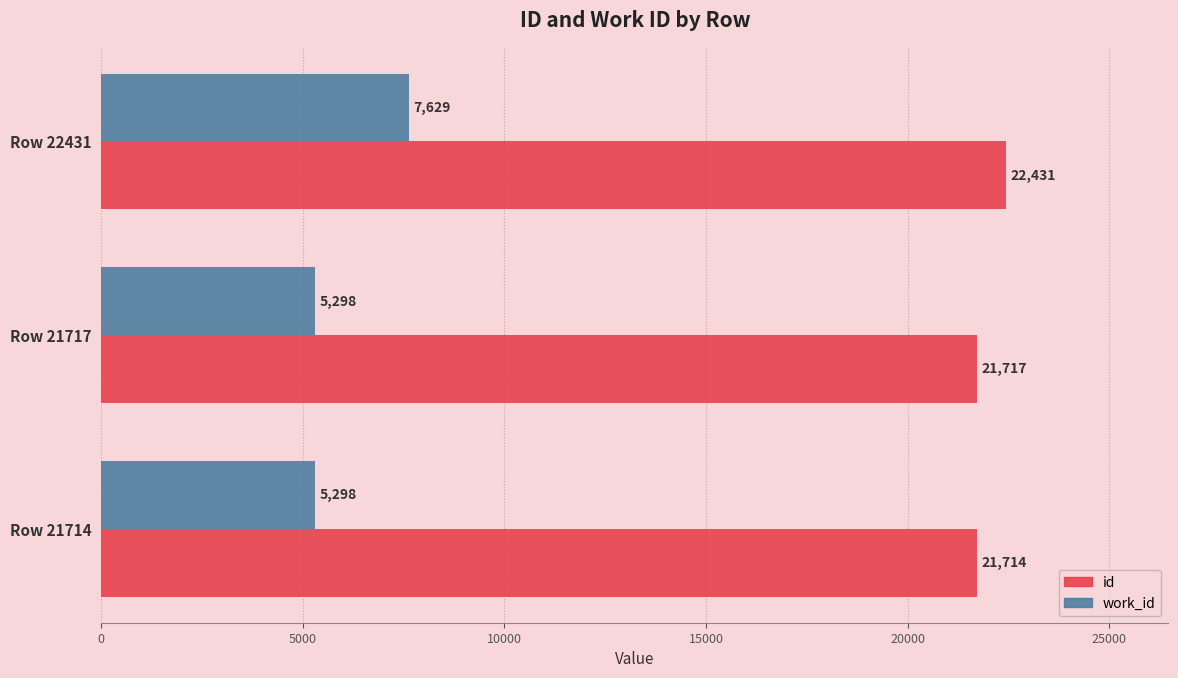

What is the average value of the work_id series?

6075